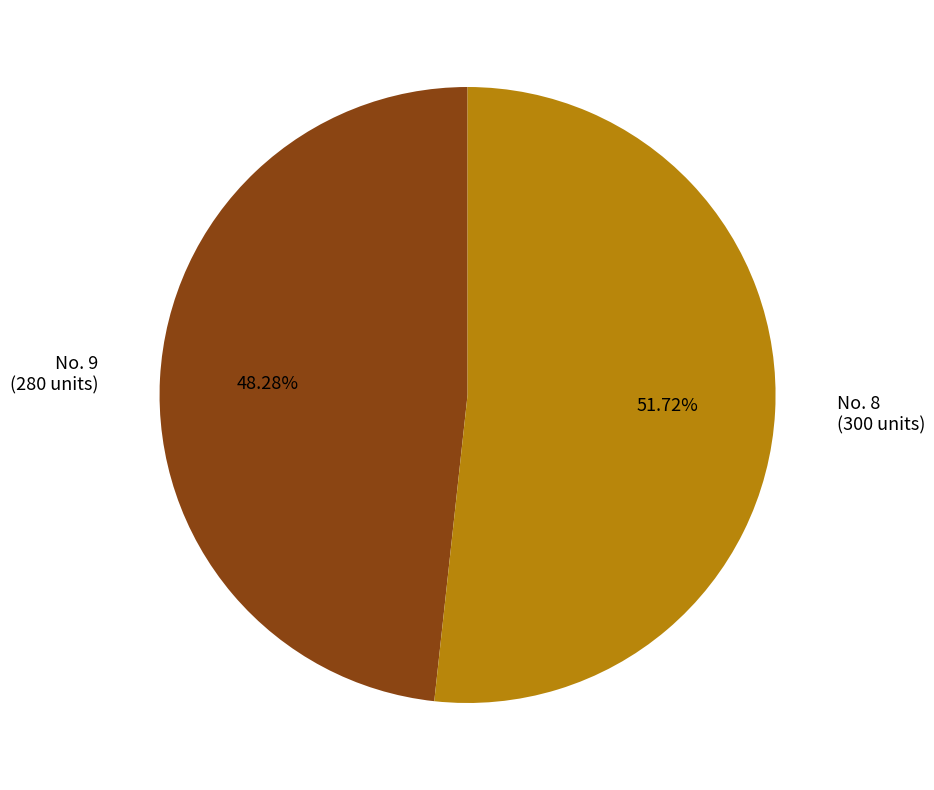

Does any single category account for the majority?

Yes